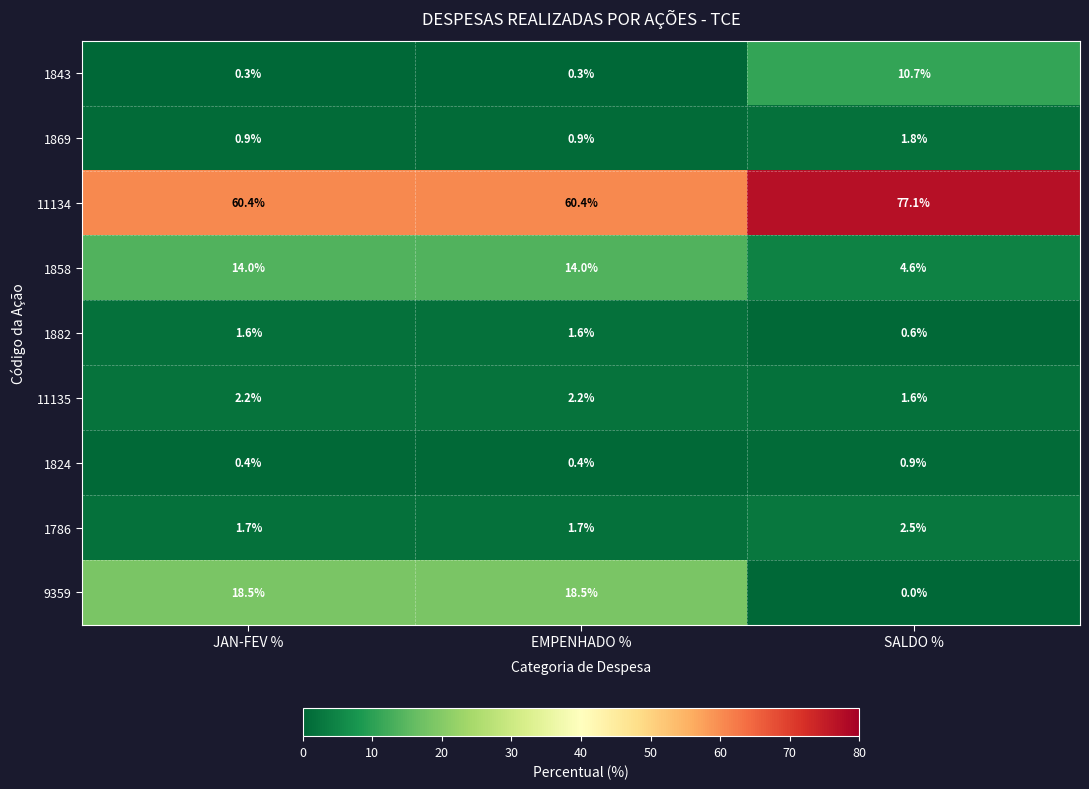

What is the greatest value displayed?

77.1